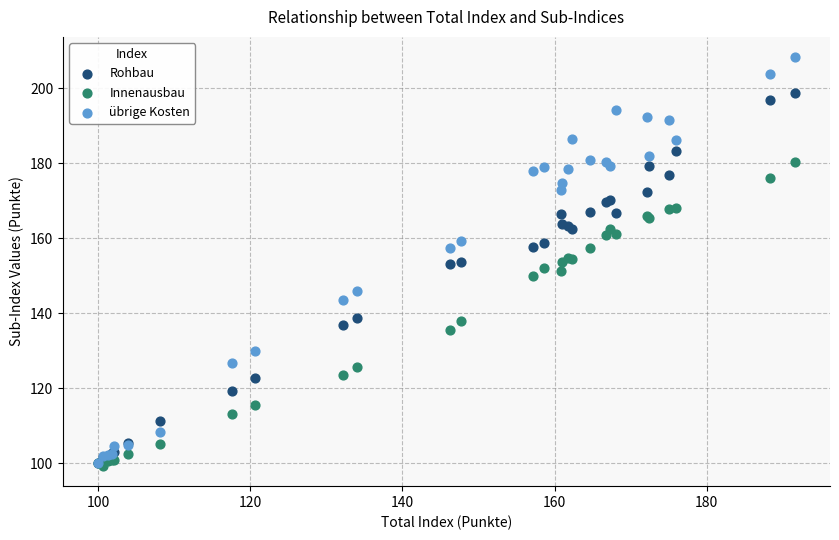

What are all the series names shown in the legend?

Rohbau, Innenausbau, übrige Kosten